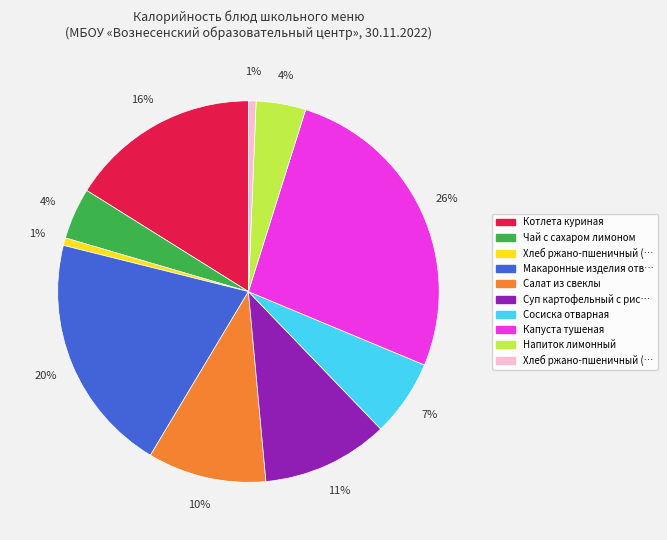

To the nearest percent, what is the average slice percentage?

10%